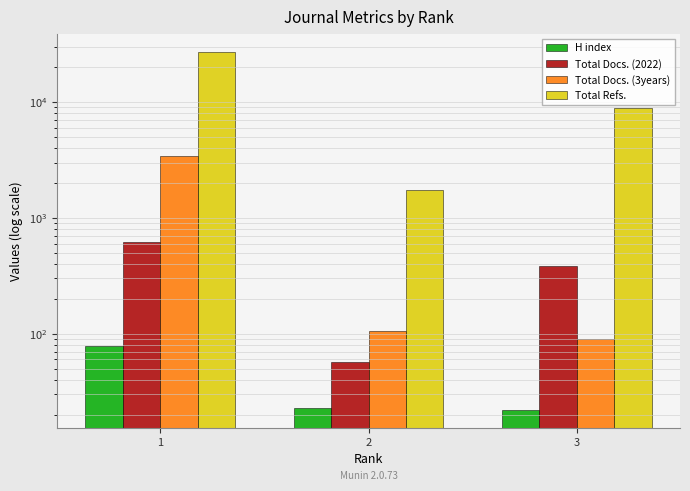

How many Total Docs. (2022) values are between 57 and 616?

3